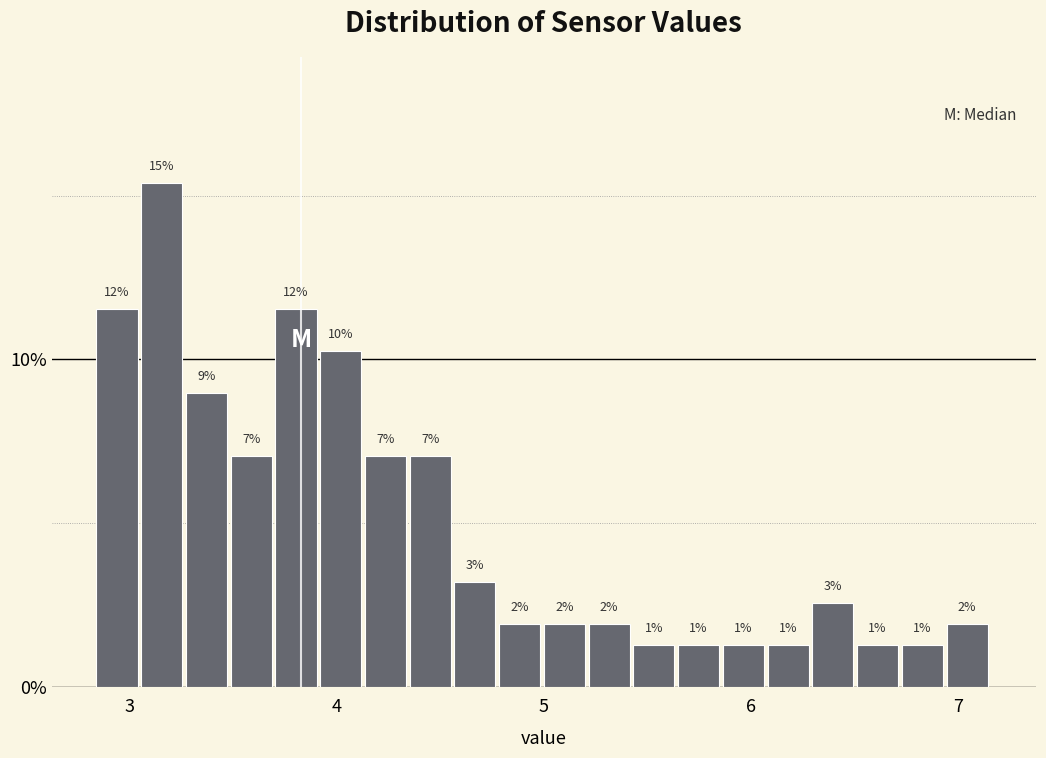

Read against the x-axis, roughly where is the centre of the tallest bar?

3.2